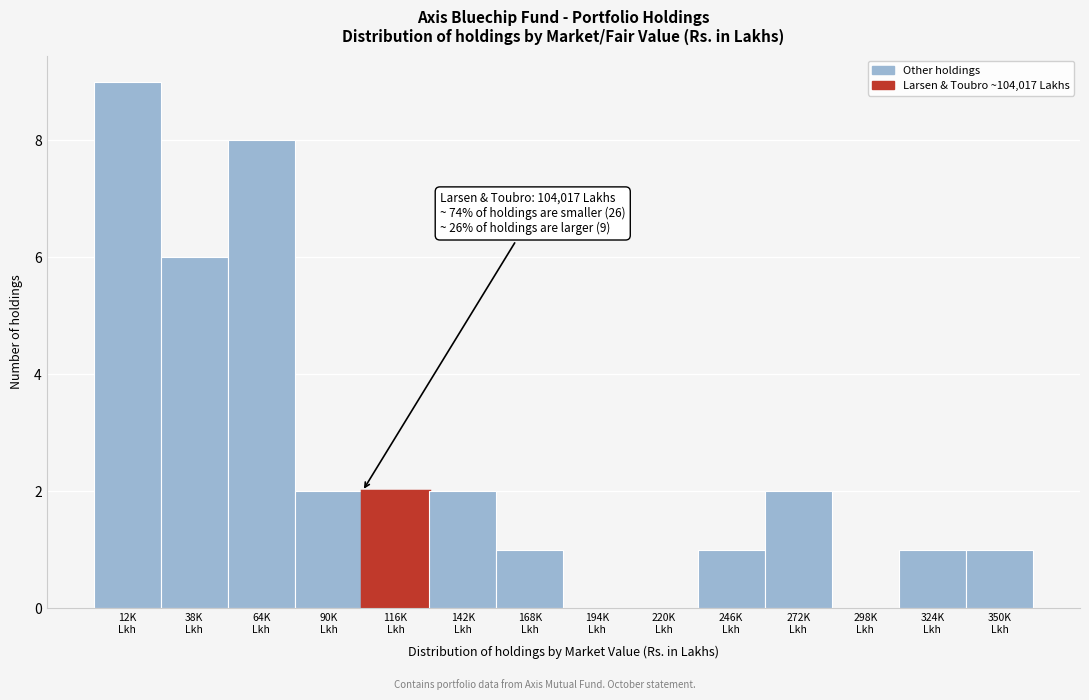

What is the greatest value displayed?

9